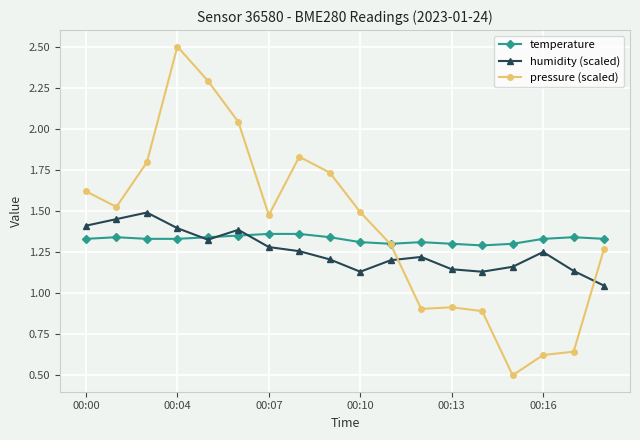

Count the humidity (scaled) values in the range 1 to 2.

18